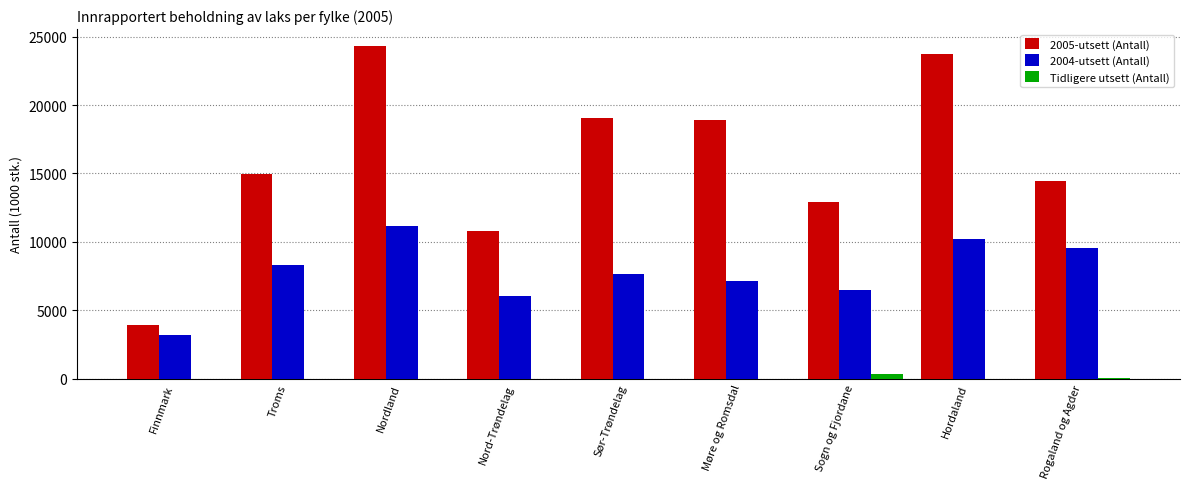

Which series has the largest total across all categories?

2005-utsett (Antall)